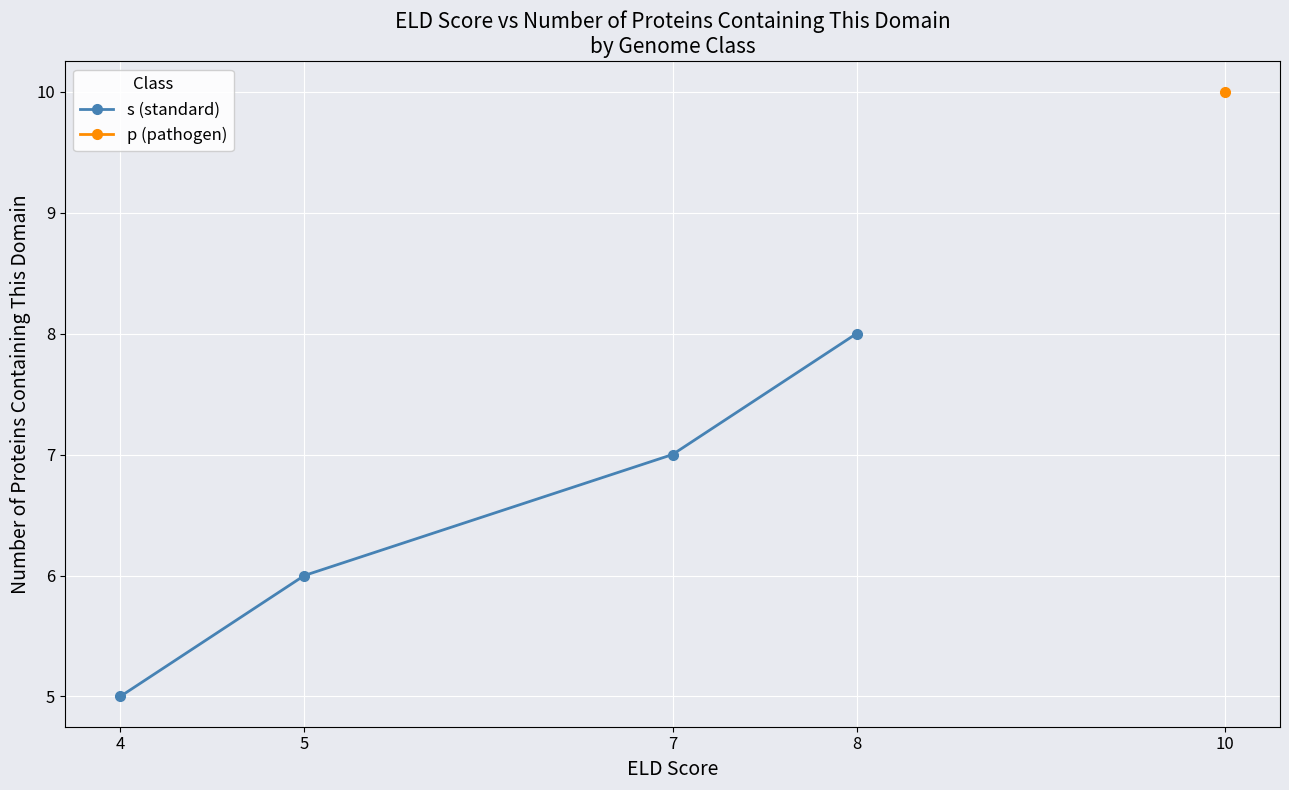

True or false: there are more than 1 points higher than both neighbors.

False